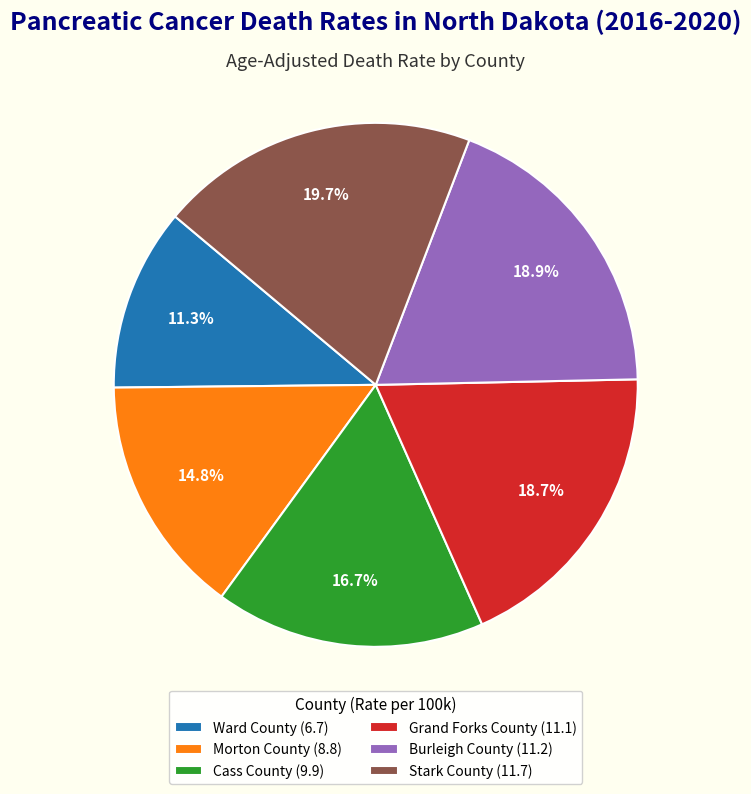

How many slices are in this pie chart?

6